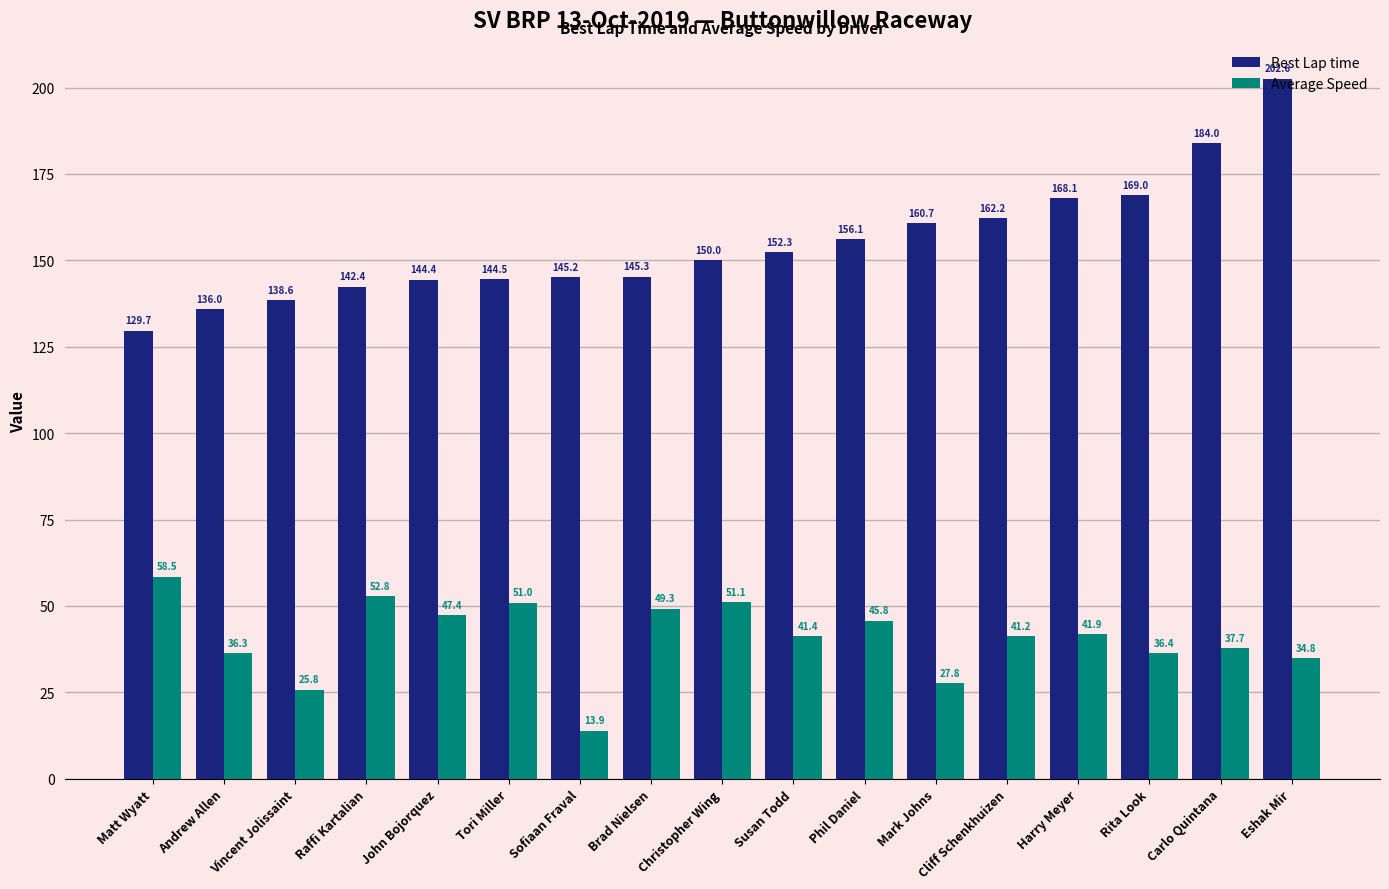

The value of Average Speed at Mark Johns is 41.4. True or false?

False